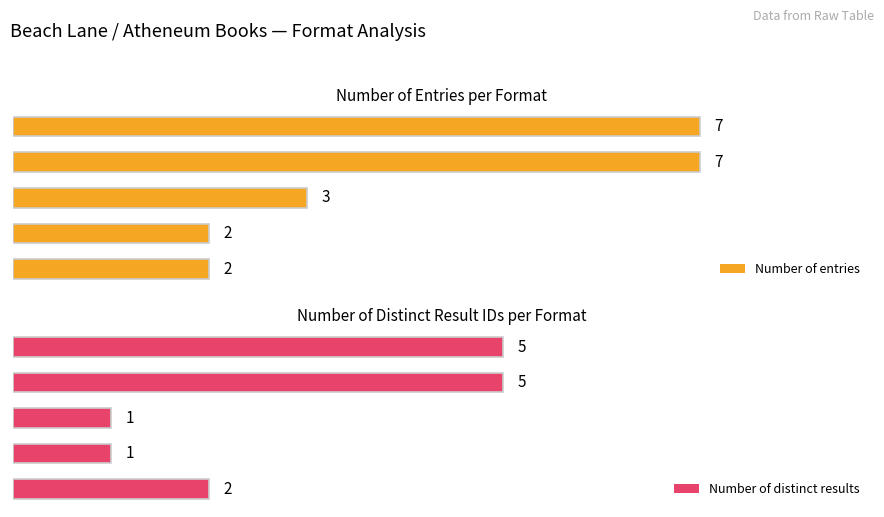

Is it true that Number of entries equals 7 at Hardcover?

True